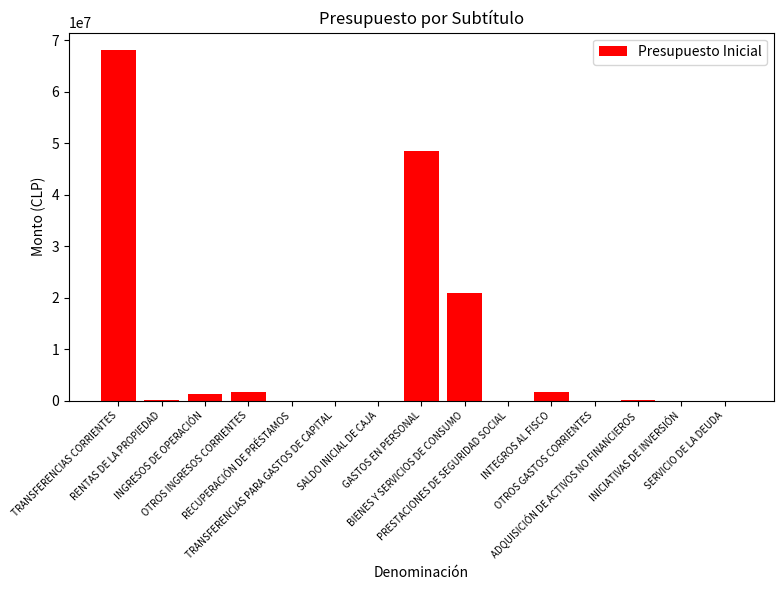

What is the sum of all values?

142195112